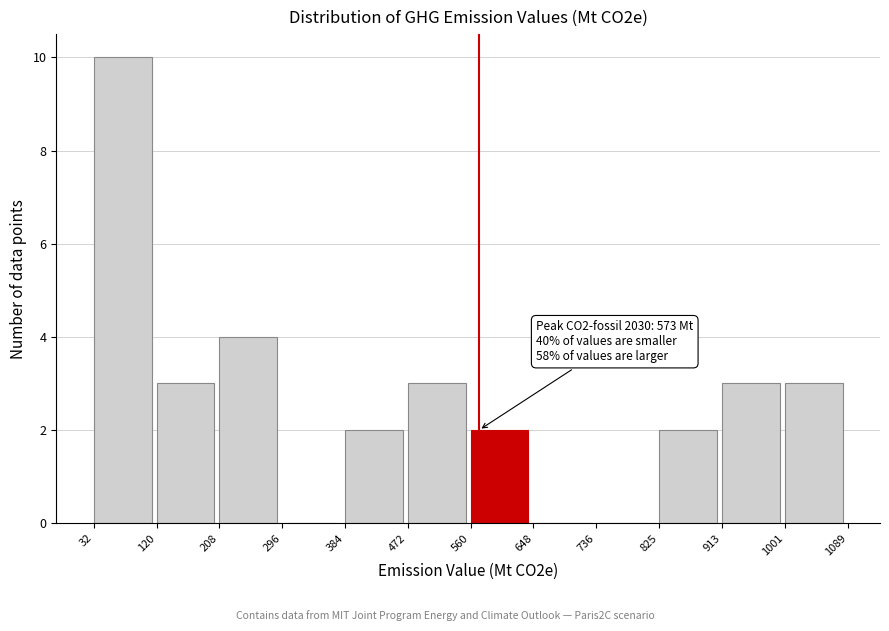

Which range on the x-axis has the tallest bar?

32 to 120